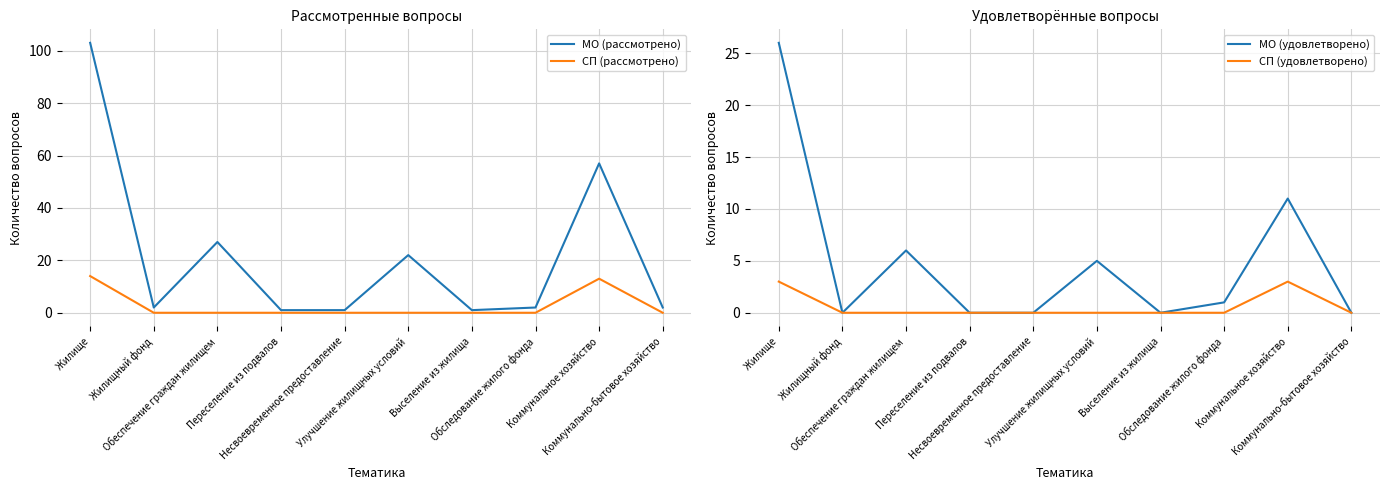

Reading right to left, what are all the values shown in this chart?

МО (рассмотрено): Коммунально-бытовое хозяйство=2	Коммунальное хозяйство=57	Обследование жилого фонда=2	Выселение из жилища=1	Улучшение жилищных условий=22	Несвоевременное предоставление=1	Переселение из подвалов=1	Обеспечение граждан жилищем=27	Жилищный фонд=2	Жилище=103
СП (рассмотрено): Коммунально-бытовое хозяйство=0	Коммунальное хозяйство=13	Обследование жилого фонда=0	Выселение из жилища=0	Улучшение жилищных условий=0	Несвоевременное предоставление=0	Переселение из подвалов=0	Обеспечение граждан жилищем=0	Жилищный фонд=0	Жилище=14
МО (удовлетворено): Коммунально-бытовое хозяйство=0	Коммунальное хозяйство=11	Обследование жилого фонда=1	Выселение из жилища=0	Улучшение жилищных условий=5	Несвоевременное предоставление=0	Переселение из подвалов=0	Обеспечение граждан жилищем=6	Жилищный фонд=0	Жилище=26
СП (удовлетворено): Коммунально-бытовое хозяйство=0	Коммунальное хозяйство=3	Обследование жилого фонда=0	Выселение из жилища=0	Улучшение жилищных условий=0	Несвоевременное предоставление=0	Переселение из подвалов=0	Обеспечение граждан жилищем=0	Жилищный фонд=0	Жилище=3